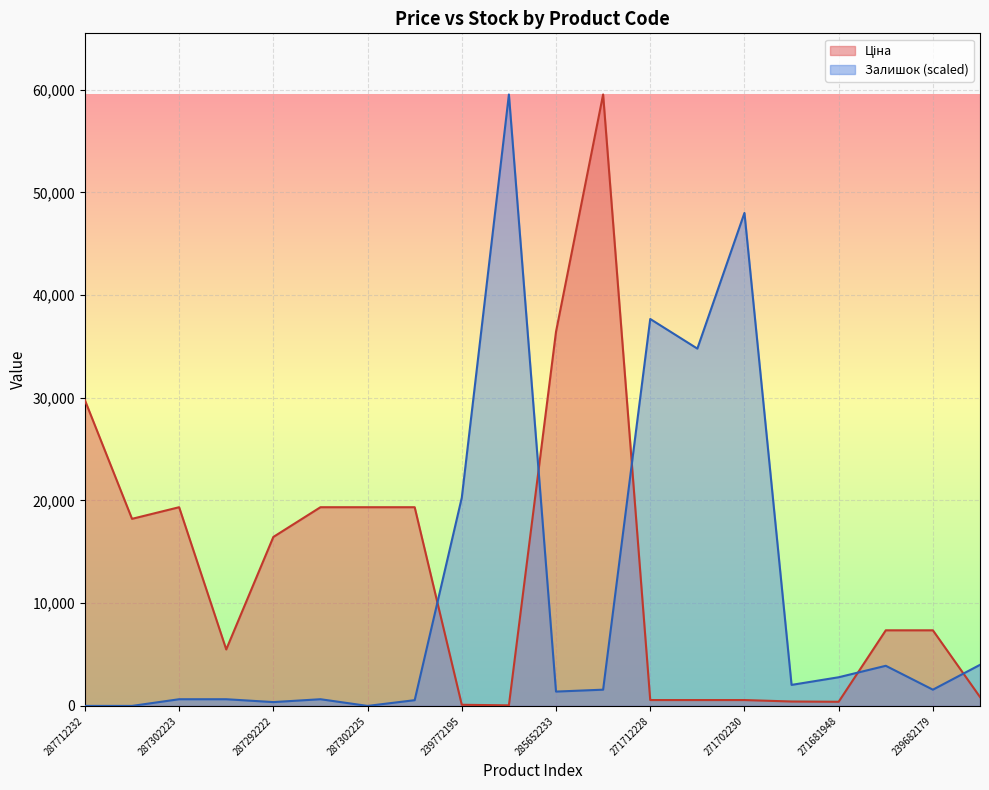

Which has a higher value, 287302223 or 283291650?

287302223